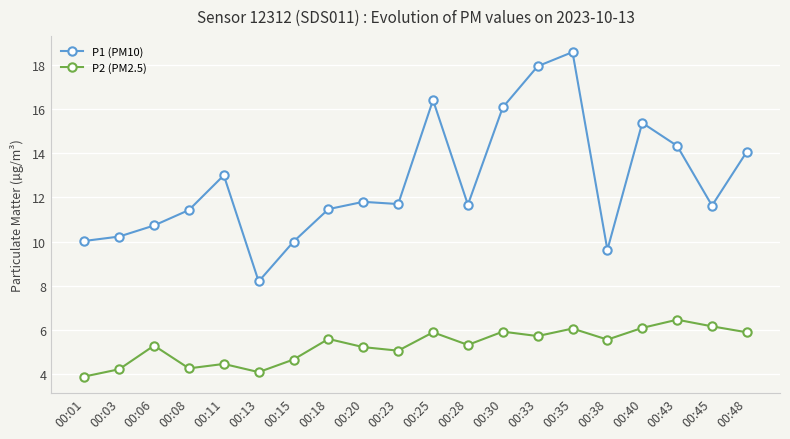

Which series has the largest total across all categories?

P1 (PM10)